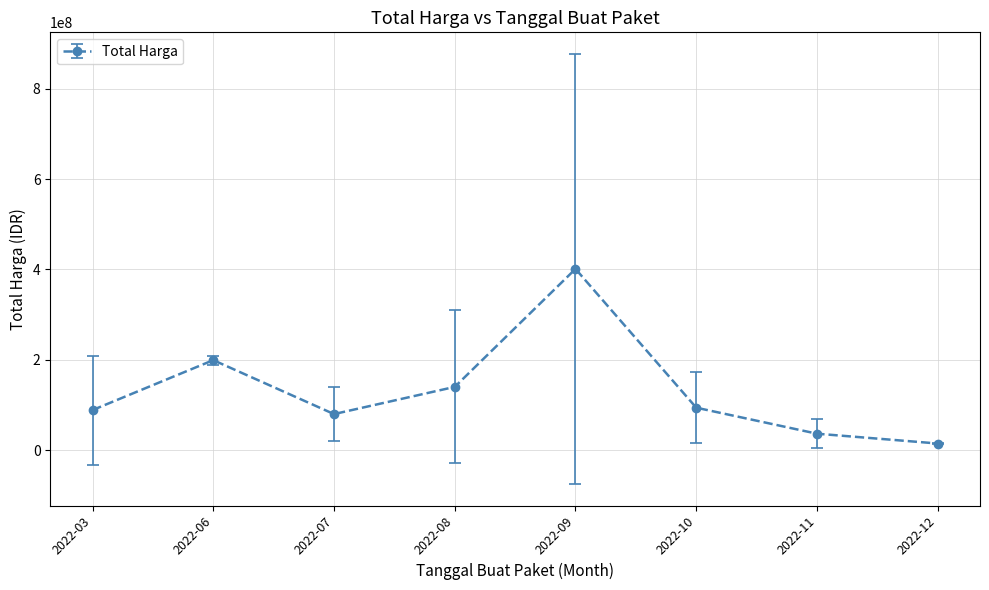

At which category does the data reach its first local peak?

2022-06